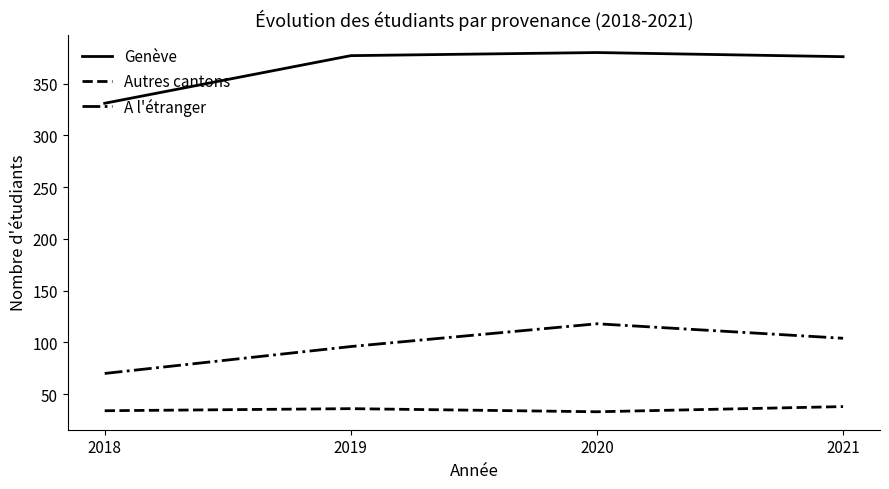

What is the lowest value of the Autres cantons series?

33